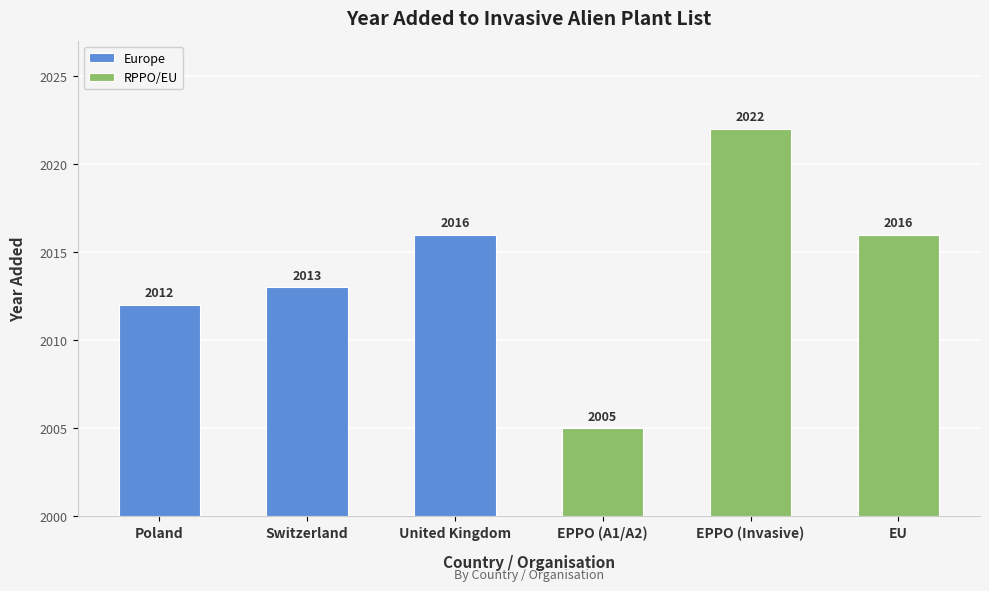

What is the change in value from Poland to EPPO (A1/A2)?

-7